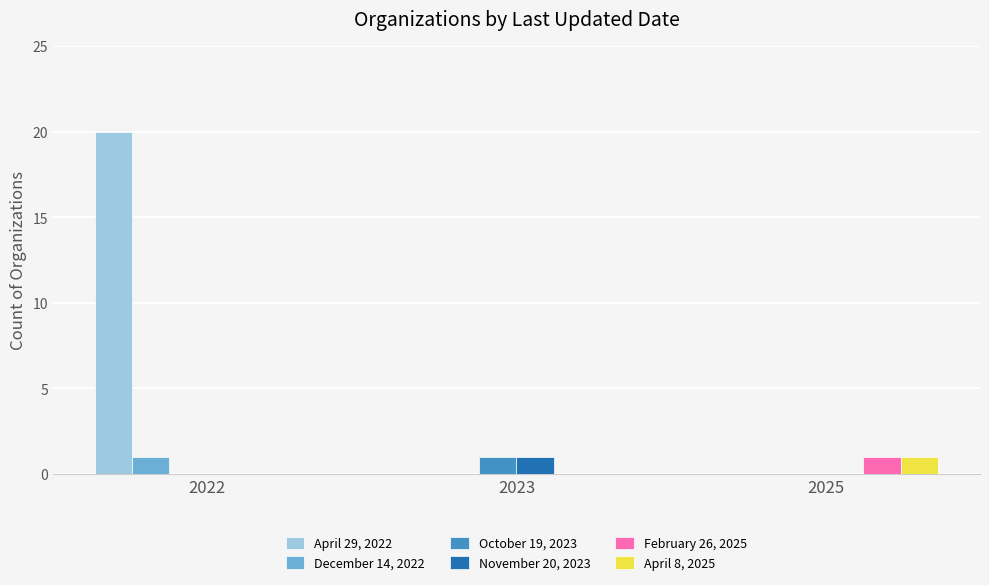

At which category is the sum across all series the highest?

2022